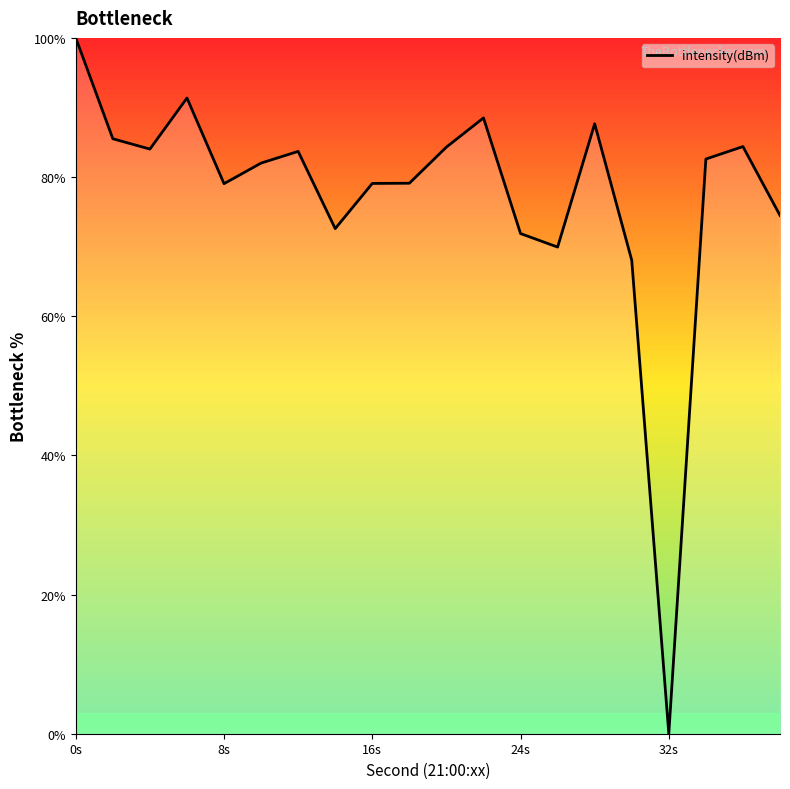

What is the greatest value displayed?

100.0